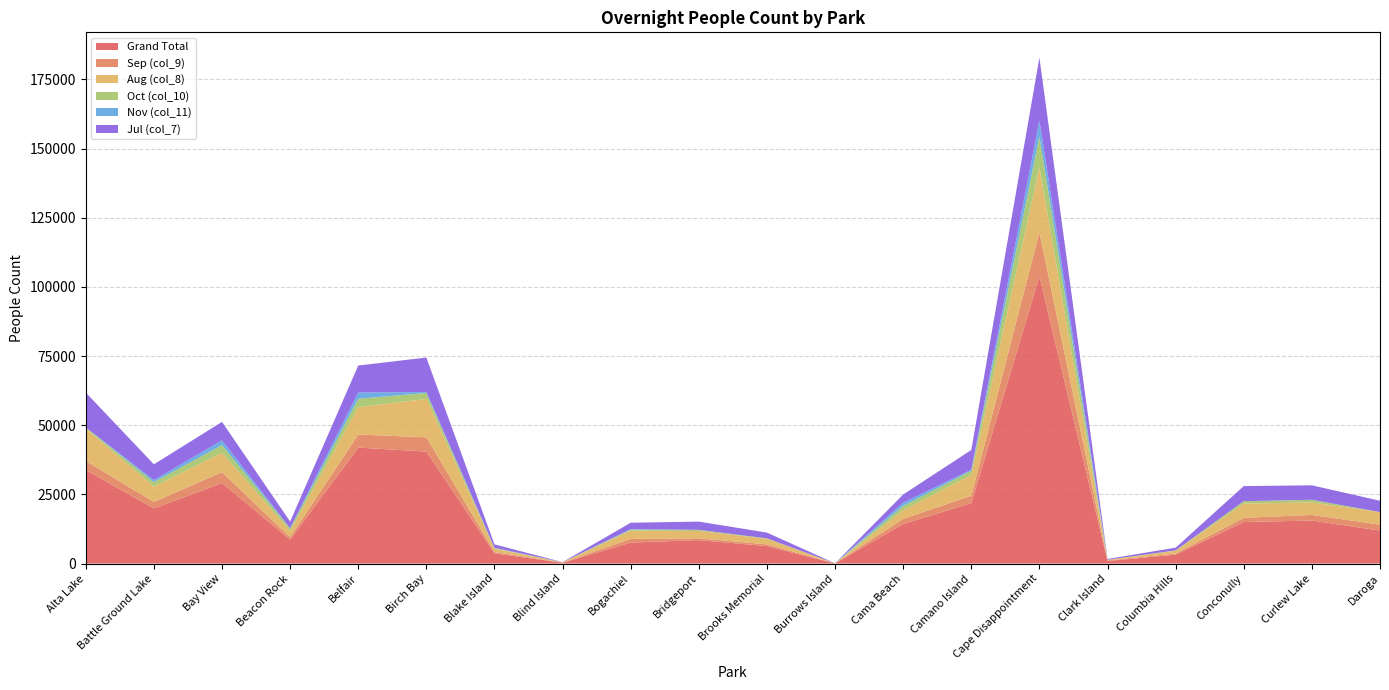

Reading left to right, transcribe all the data shown in this chart.

Grand Total: 33831	19941	29093	8662	41923	40487	3689	281	7601	8498	6309	57	14329	21841	103824	916	3224	15019	15565	11925
Sep (col_9): 3292	2326	3954	857	4729	5157	500	98	1318	629	625	15	1831	2683	15961	218	410	1515	2012	2146
Aug (col_8): 11715	5536	7017	2255	9867	13903	1194	96	2944	2665	1992	22	3101	7497	23307	231	1035	5136	4530	4551
Oct (col_10): 383	1651	2761	918	3053	2141	249	8	408	387	190	0	1569	1534	11299	20	97	886	947	0
Nov (col_11): 0	709	1728	80	2271	343	94	2	182	8	1	0	1178	357	5769	0	0	0	0	0
Jul (col_7): 12609	5714	6659	2416	9743	12448	1206	46	2310	2986	2076	12	2963	7155	22735	288	982	5452	5238	4081